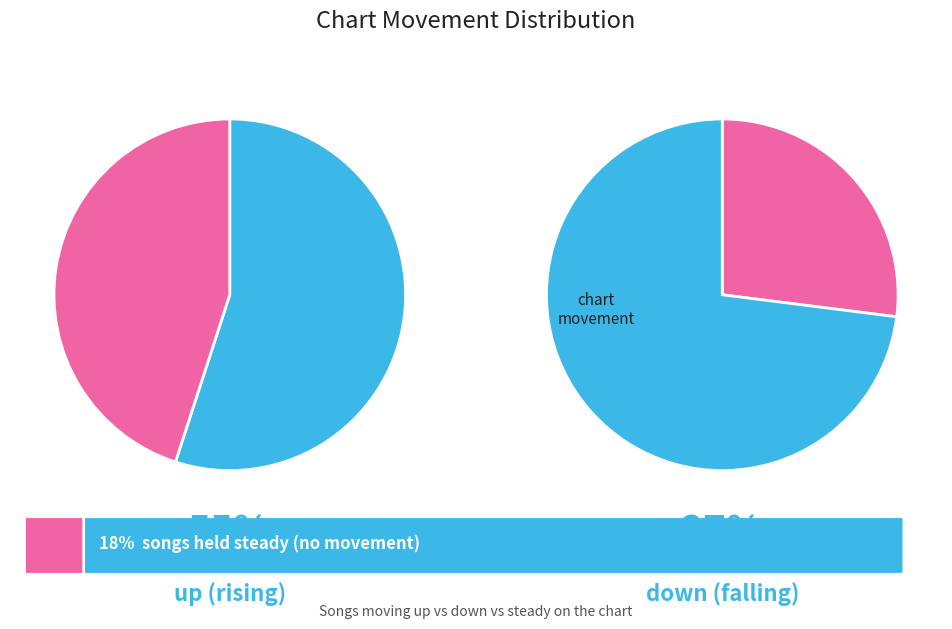

Does up account for over 50% of the chart?

Yes